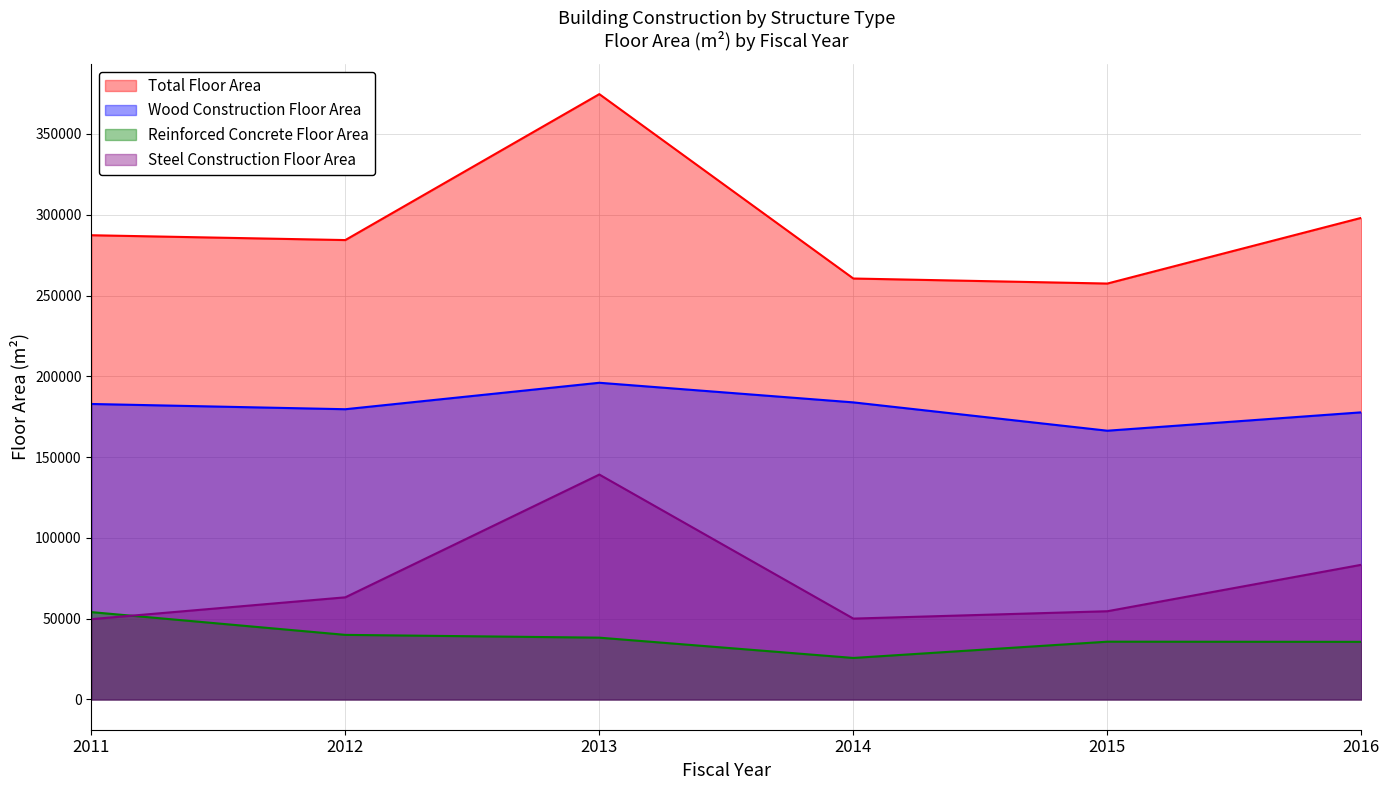

Rank the series by their maximum value, from highest to lowest.

Total Floor Area, Wood Construction Floor Area, Steel Construction Floor Area, Reinforced Concrete Floor Area